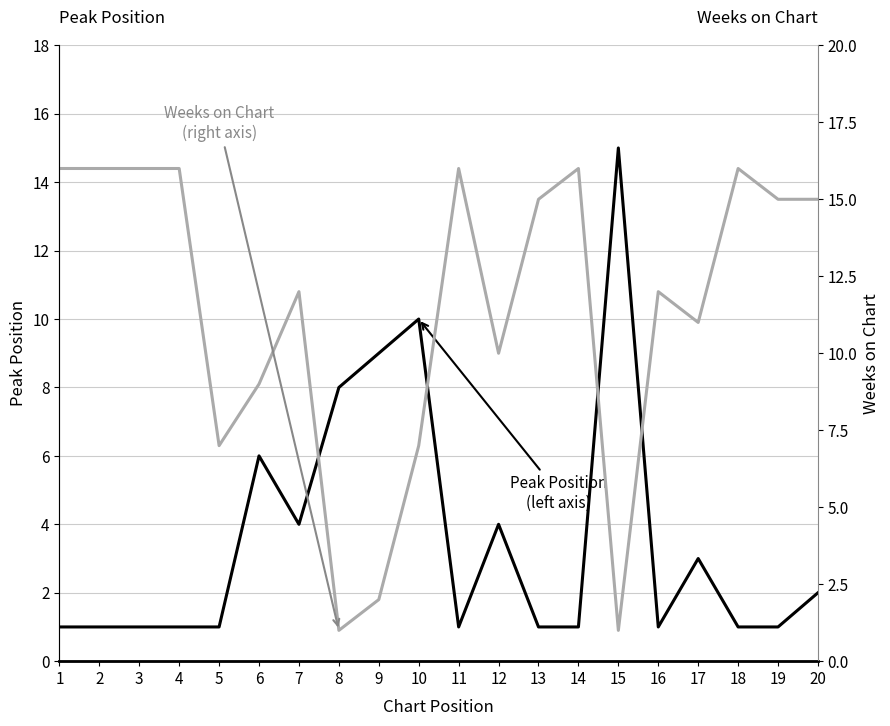

How many times do Peak Position and Weeks on Chart cross each other?

4